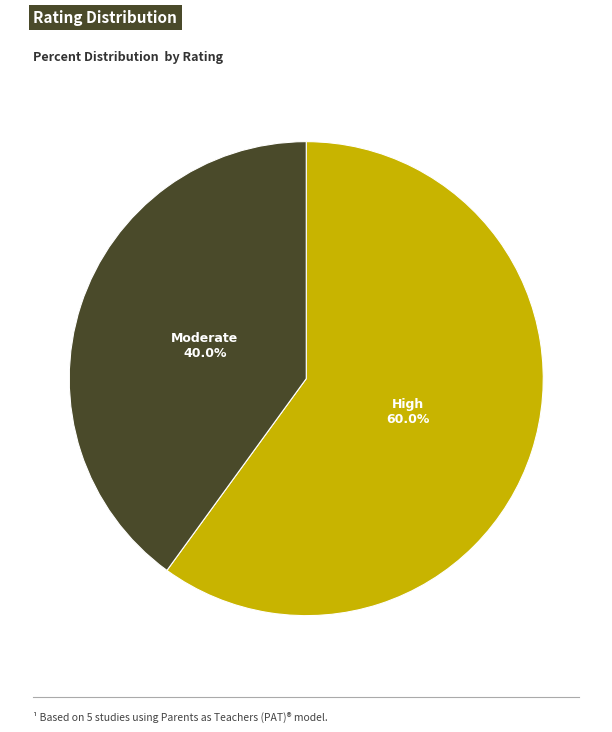

Which category has the smallest portion of the pie?

Moderate